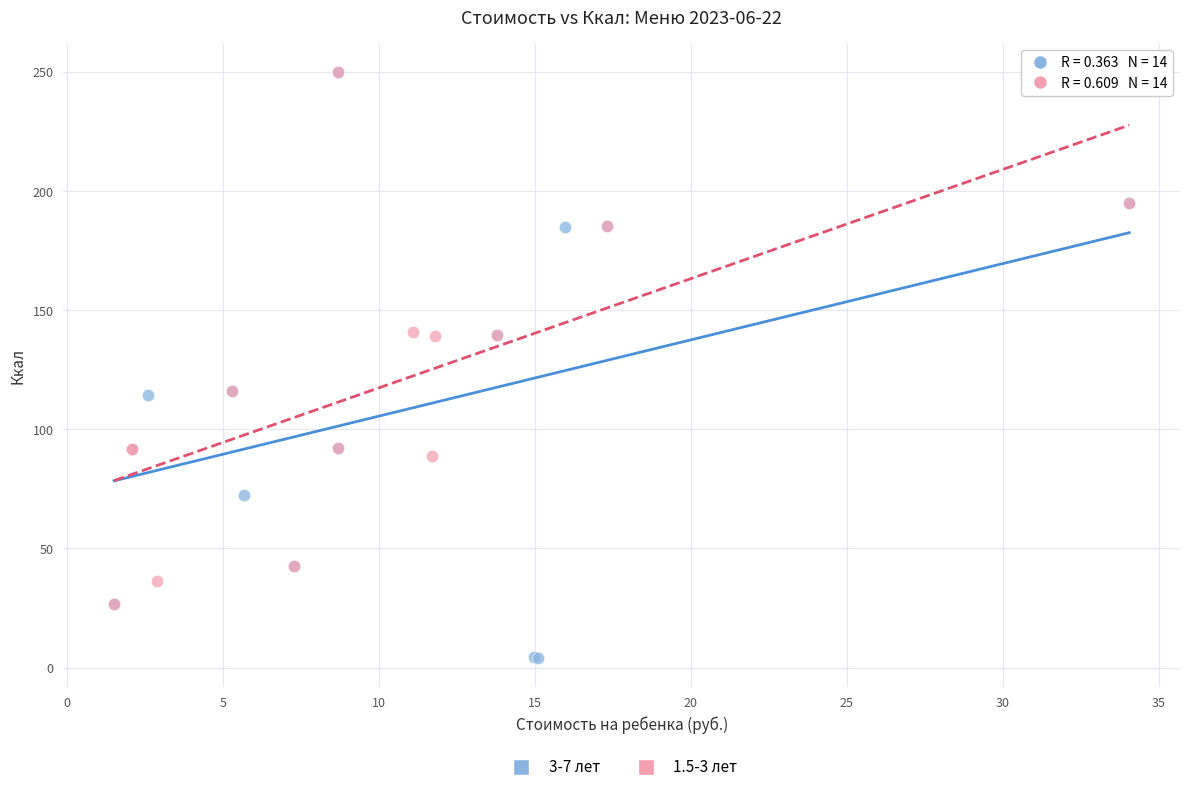

Which series has the largest Y range (max minus min)?

3-7 лет